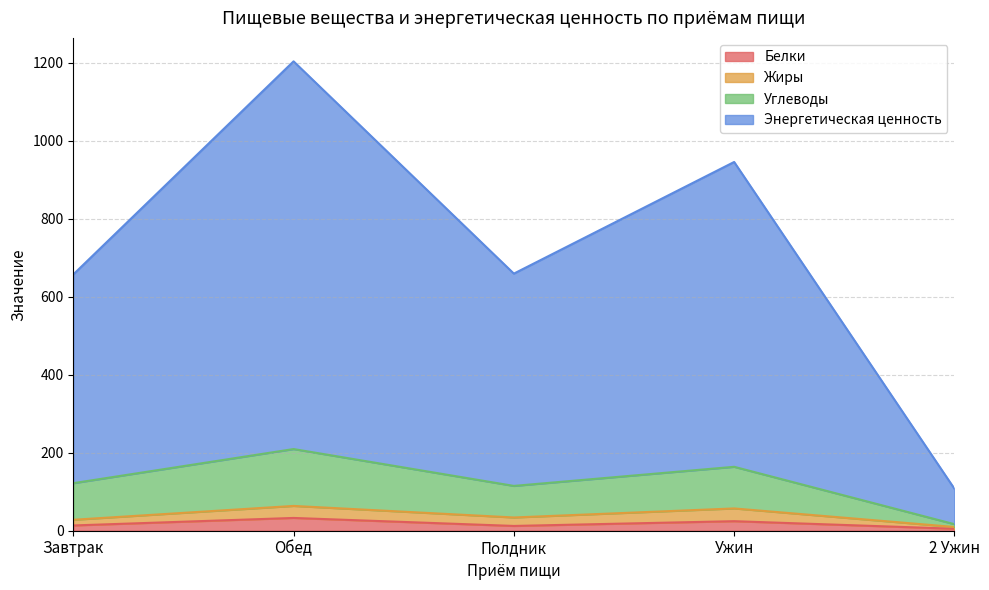

The Белки series shows 32.8 at Обед. True or false?

True